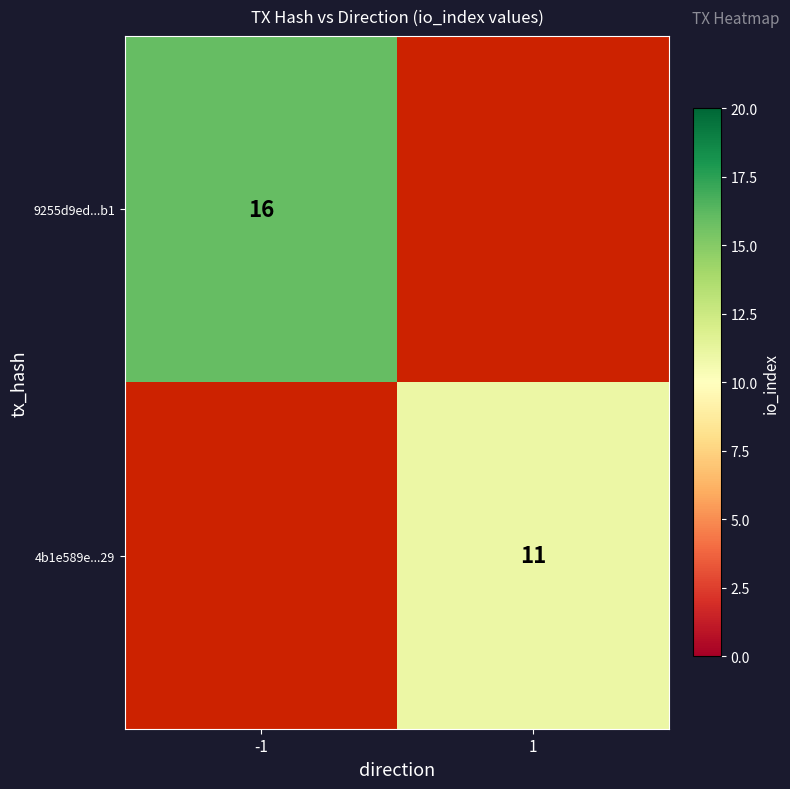

Is it true that 4b1e589e...29 equals 7 at 1?

False